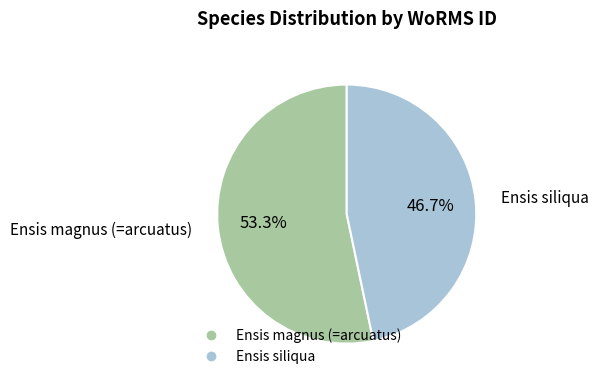

Which slice is the smallest?

Ensis siliqua